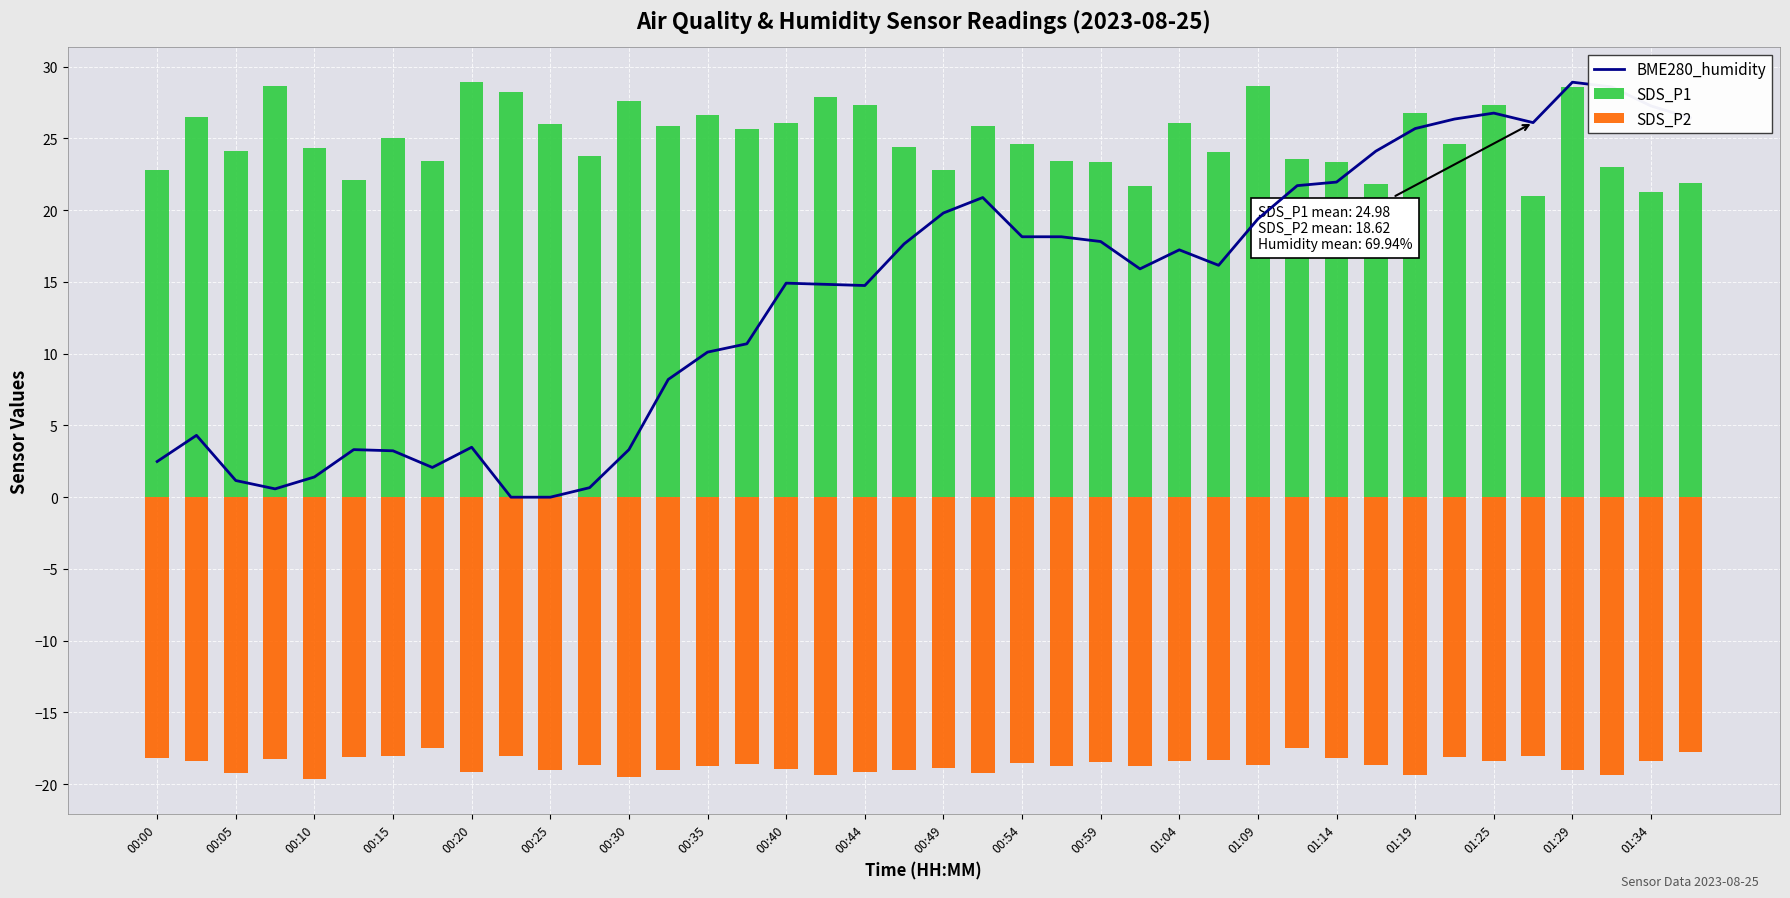

How many groups of bars are there?

40